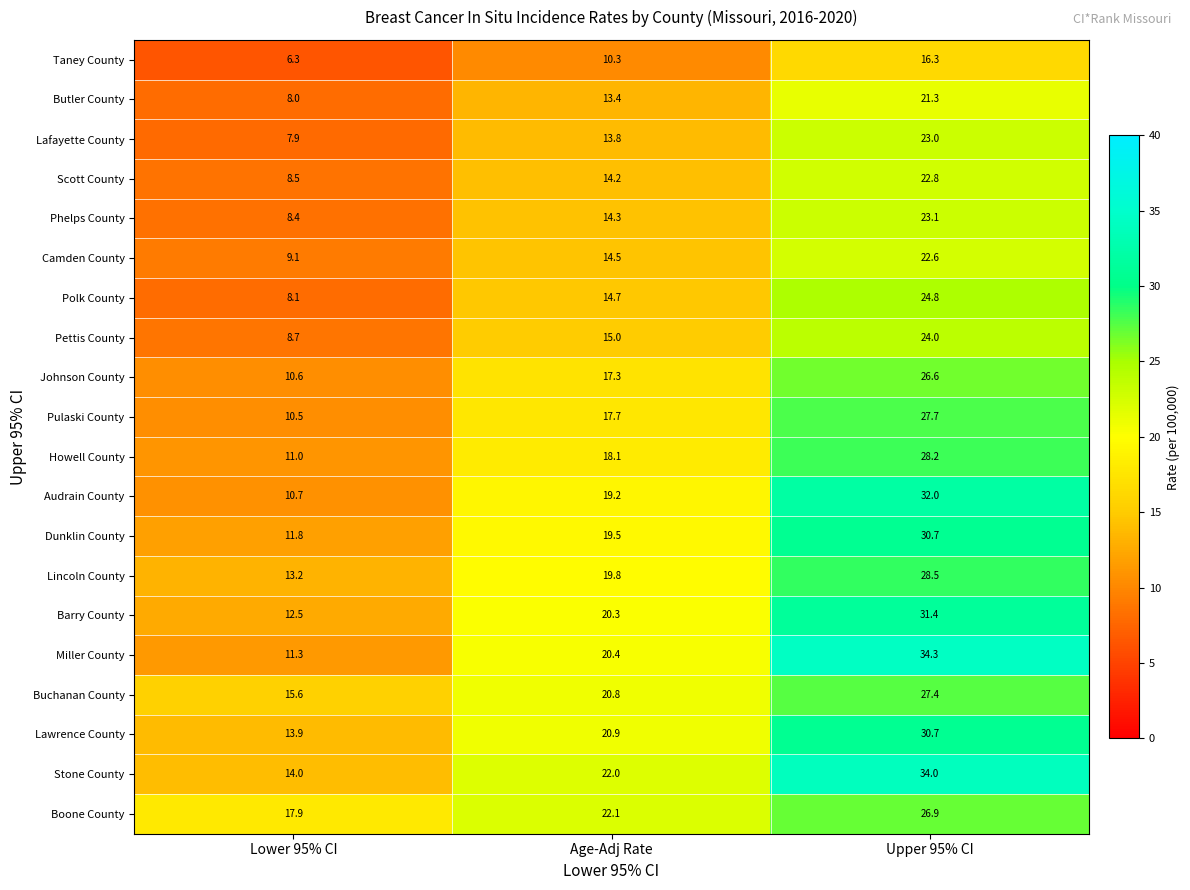

What is the difference between the maximum and minimum values in the Audrain County series?

21.3